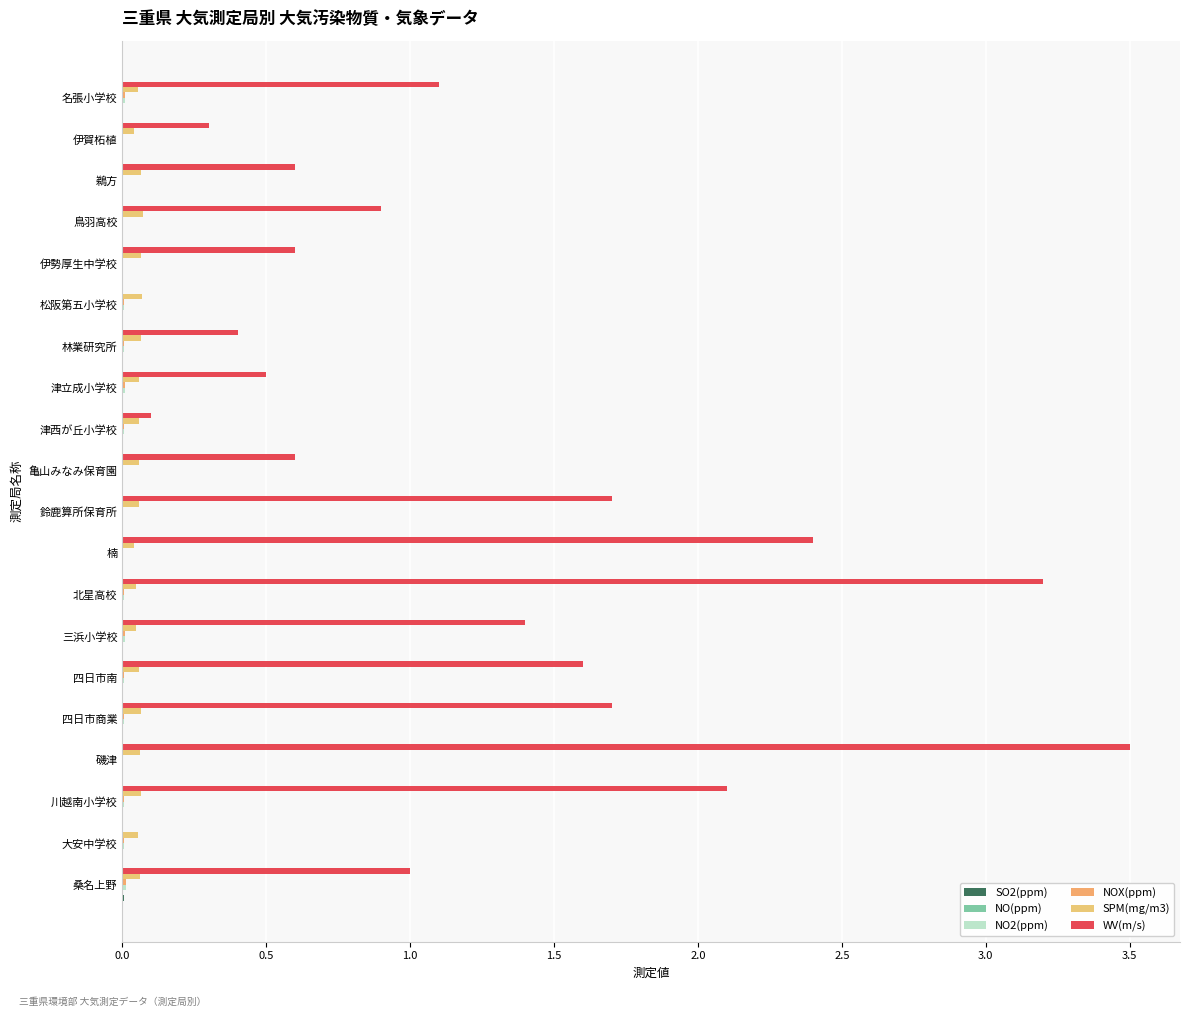

At which category is the sum across all series the highest?

磯津